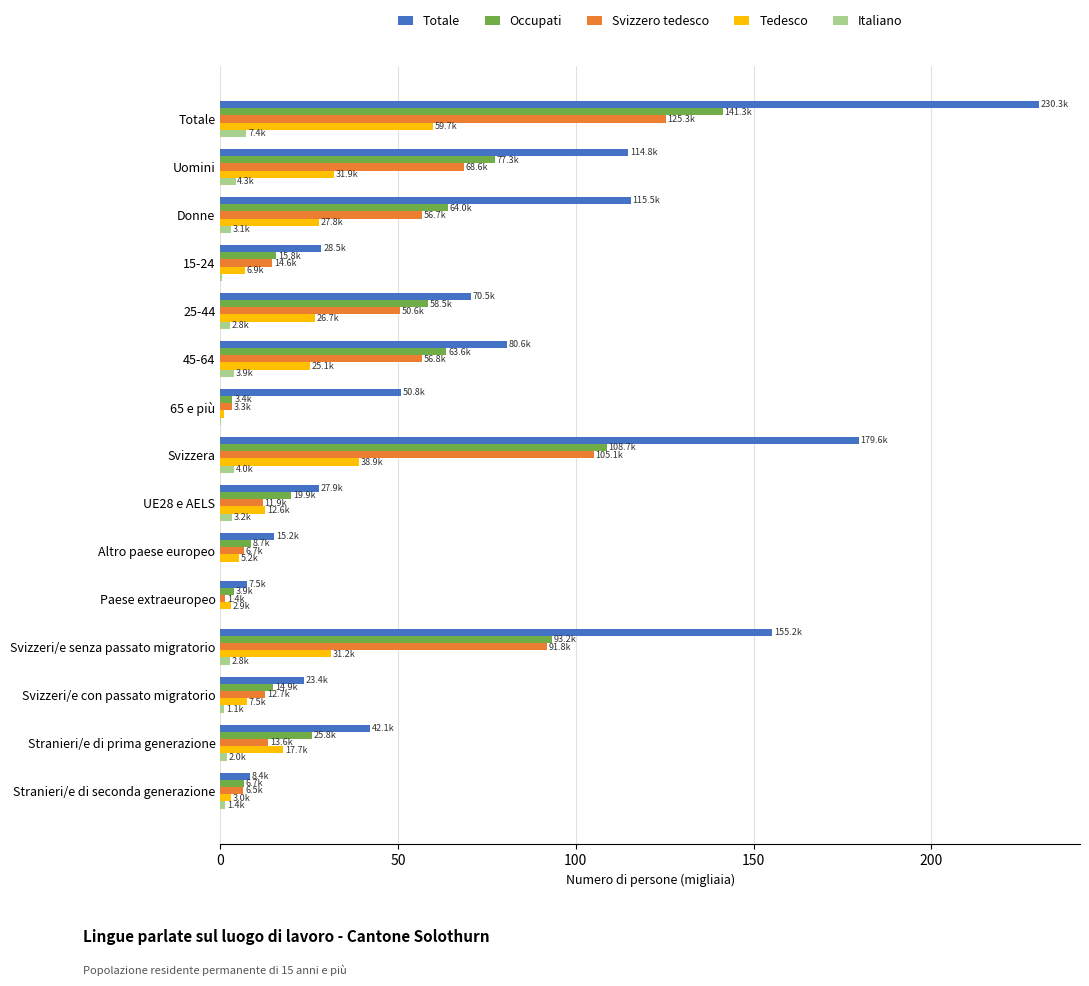

Which series changed the most between 45-64 and Svizzeri/e con passato migratorio?

Totale